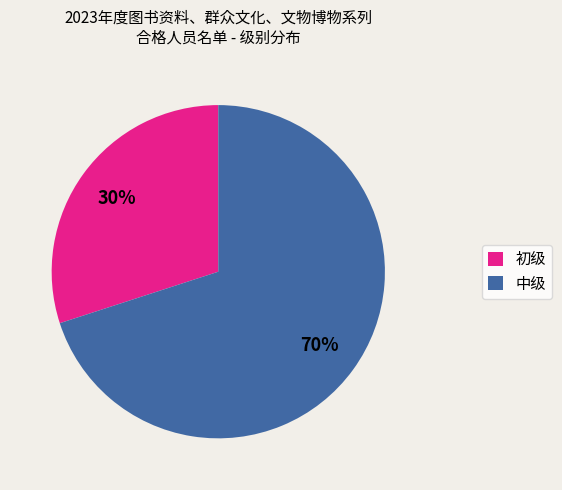

How many slices are in this pie chart?

2